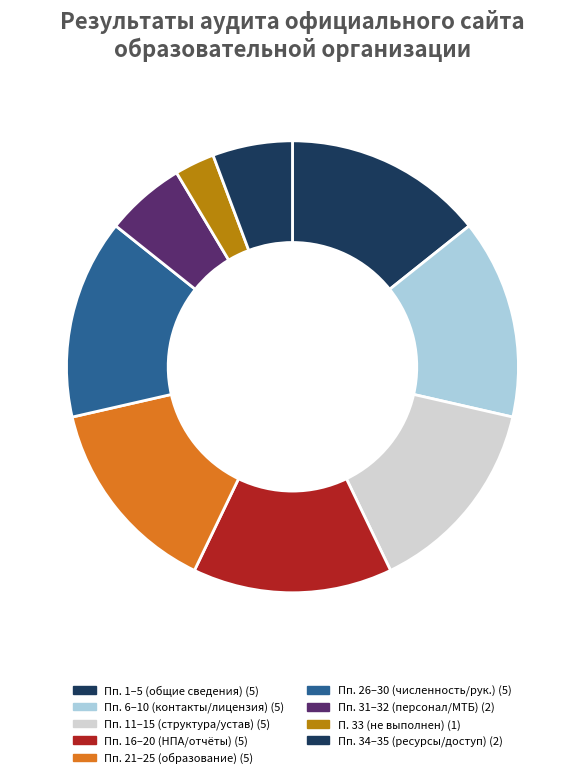

Which category has the smallest portion of the pie?

П. 33 (не выполнен) (1)